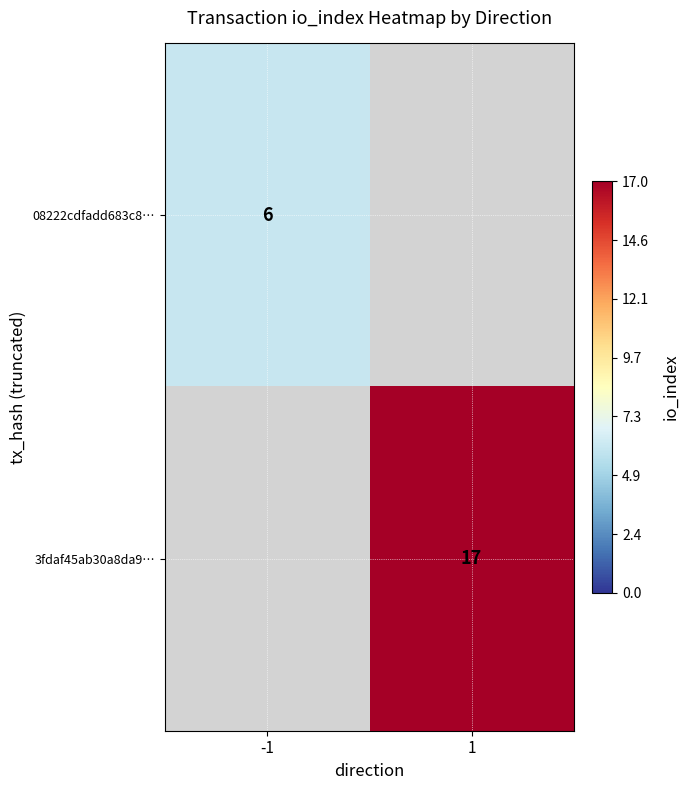

Is the value of 3fdaf45ab30a8da9… at 1 greater than the value of 08222cdfadd683c8… at -1?

Yes